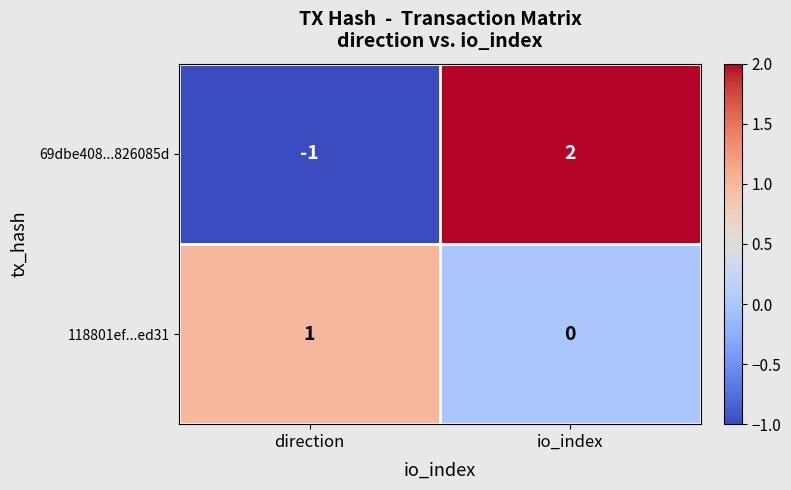

Reading left to right, extract all data points from this chart.

69dbe408...826085d: -1	2
118801ef...ed31: 1	0